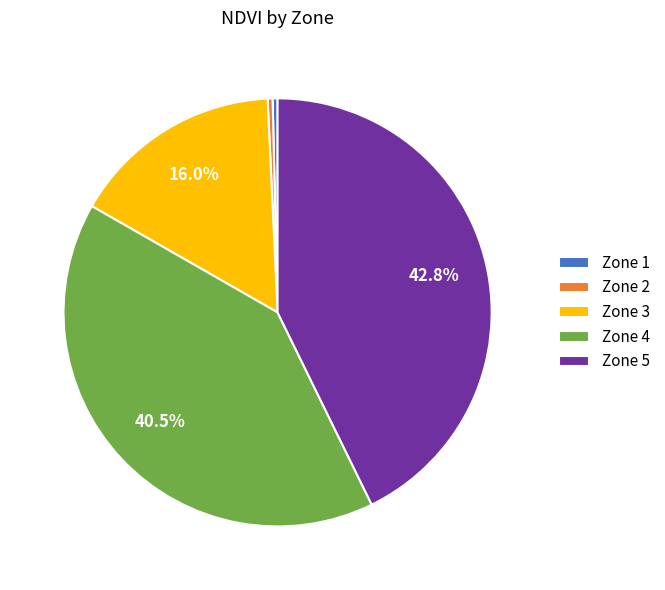

To the nearest percent, what is the average slice percentage?

20%